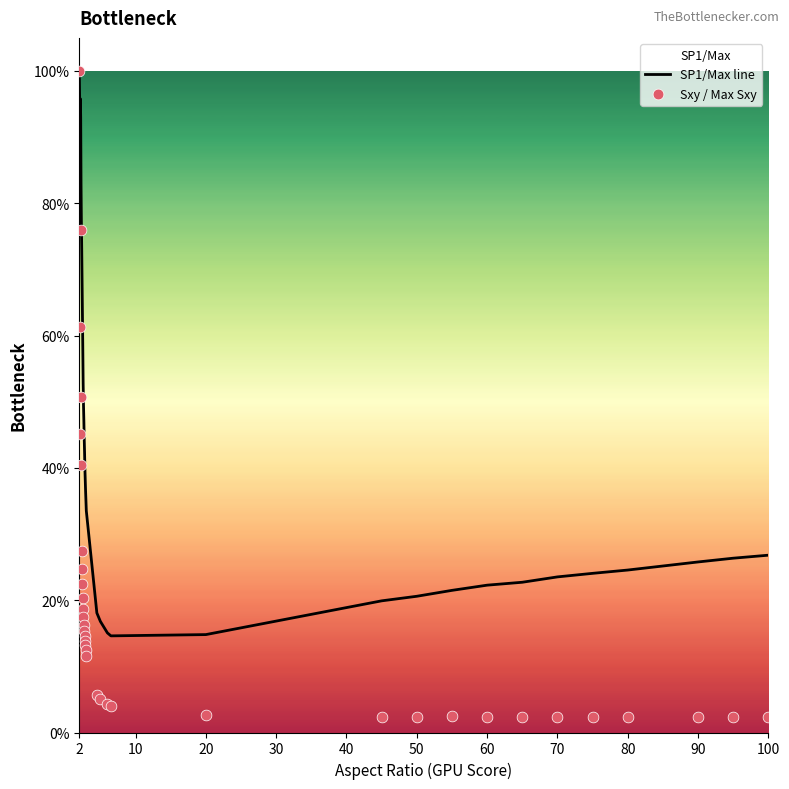

What are all the series names shown in the legend?

SP1/Max line, Sxy / Max Sxy